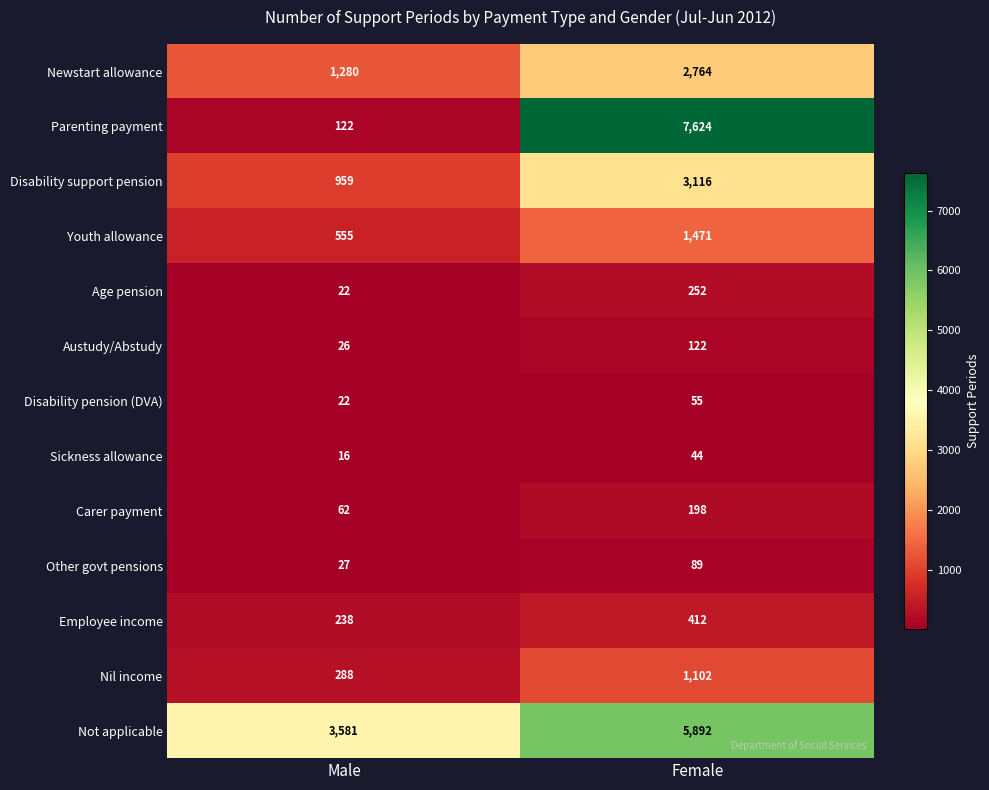

What is the total value across all series at Male?

7198